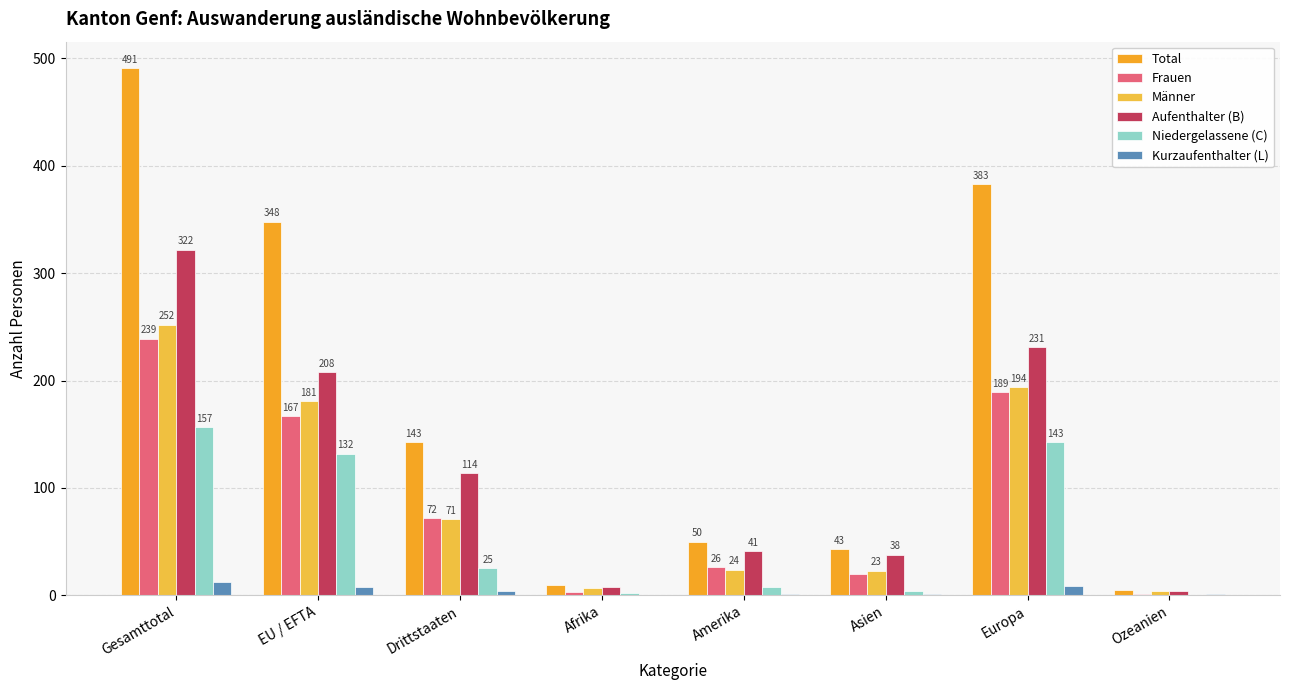

Are the bars horizontal?

No